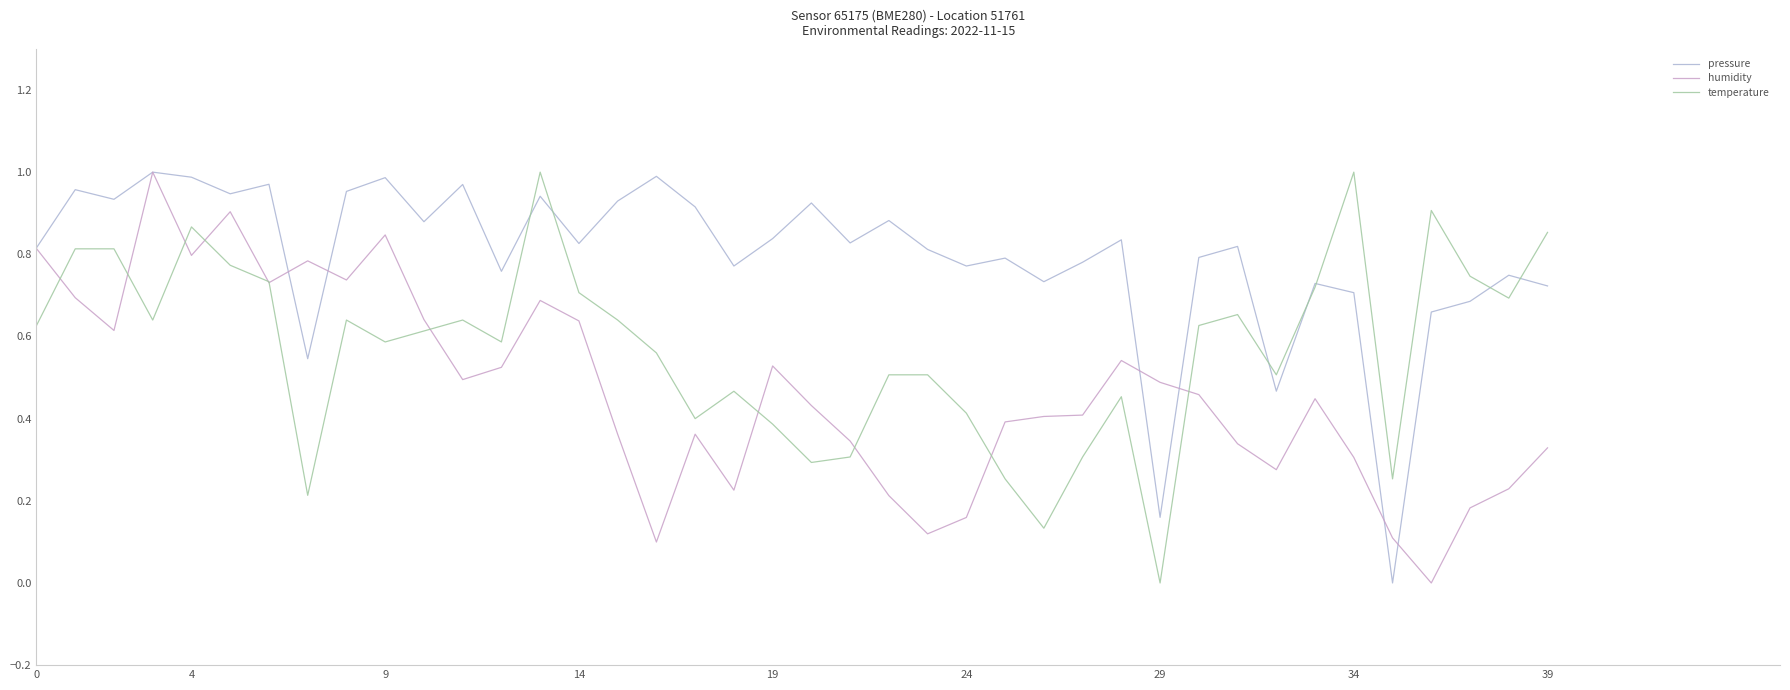

Rank the series by their average value, from highest to lowest.

pressure, temperature, humidity